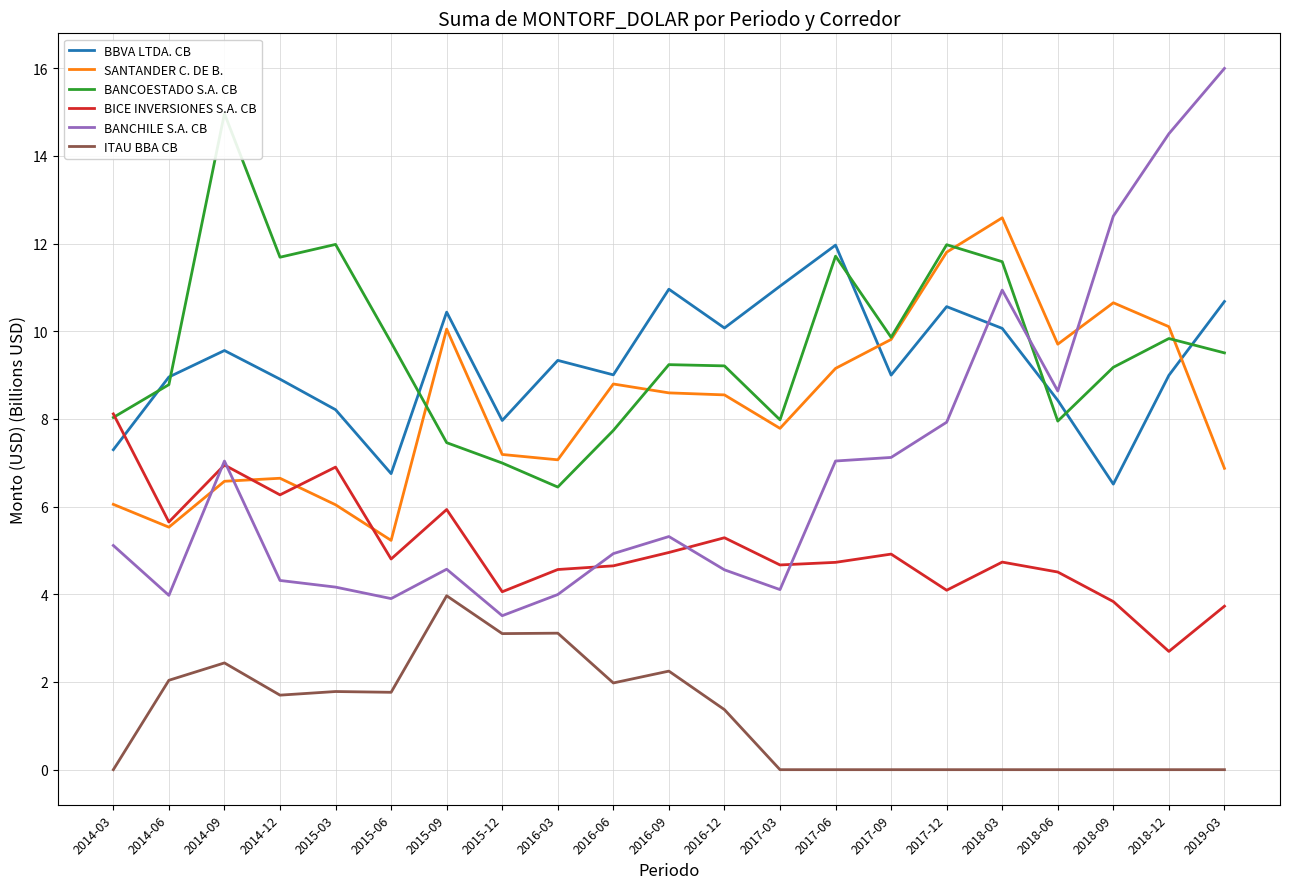

Between 2014-09 and 2015-09, which series saw the biggest shift?

BANCOESTADO S.A. CB